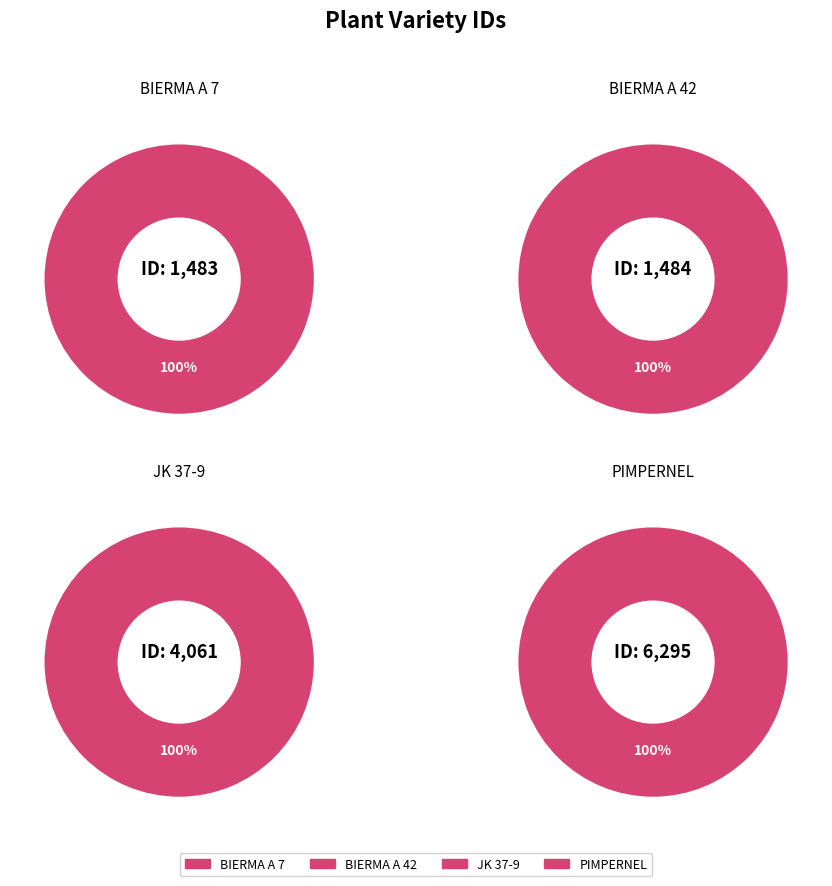

Count the number of slices in the pie.

4